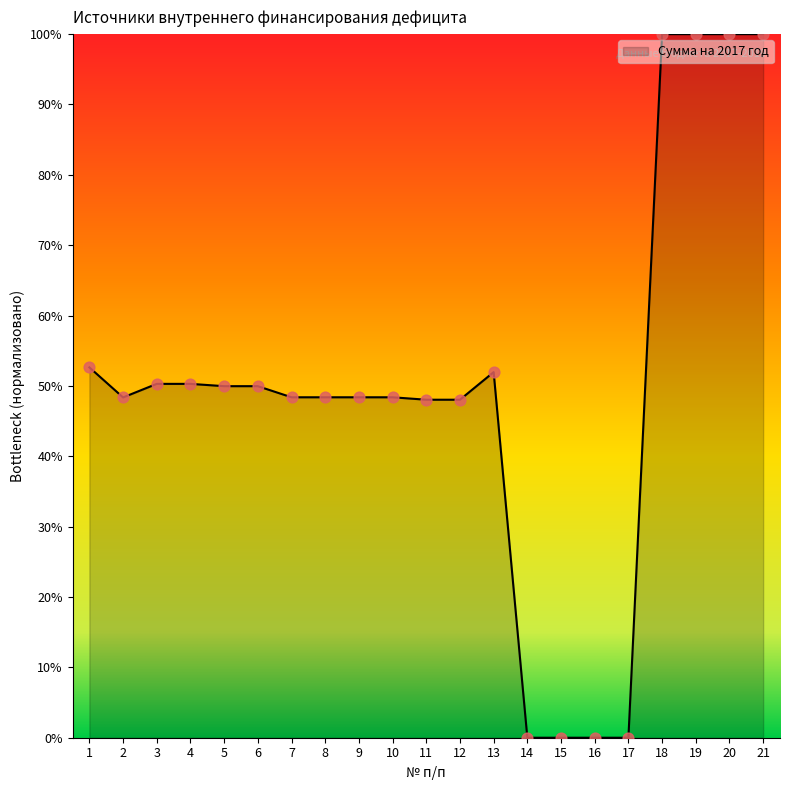

Which has a higher value, 13 or 18?

18